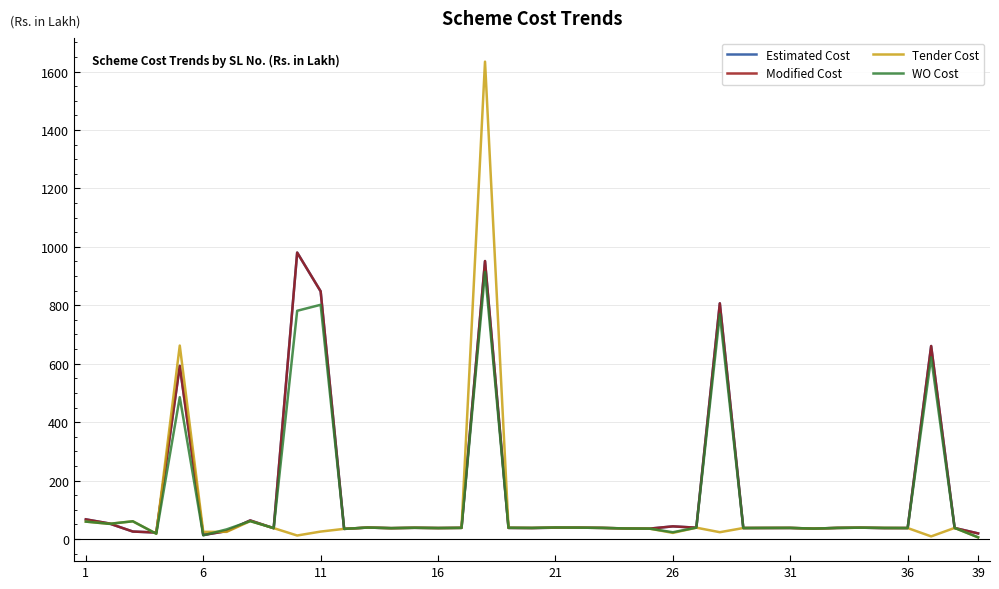

How many interior local valleys does the WO Cost series have?

12